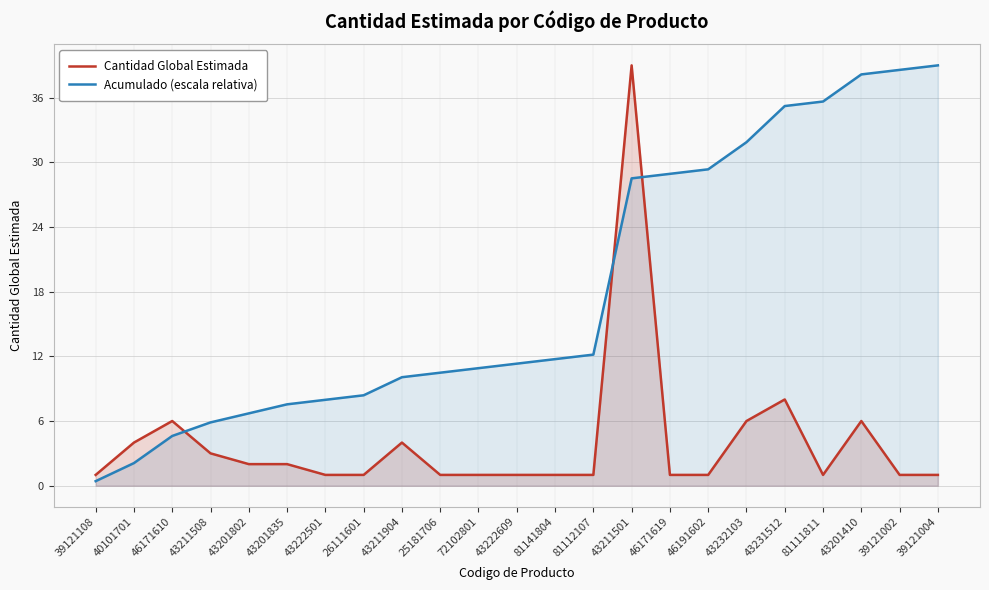

What is the difference between the second highest and minimum values in the Cantidad Global Estimada series?

7.0